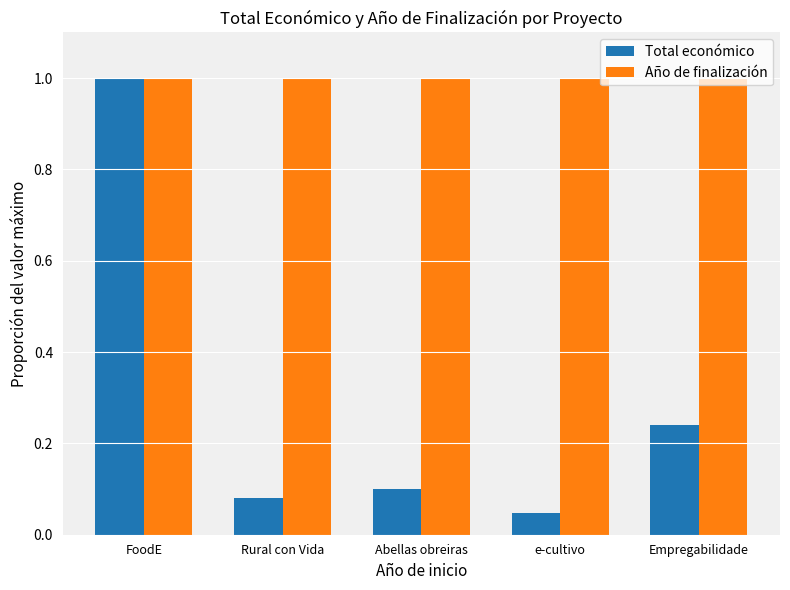

True or false: Total económico has a value of 0.3 at FoodE.

False